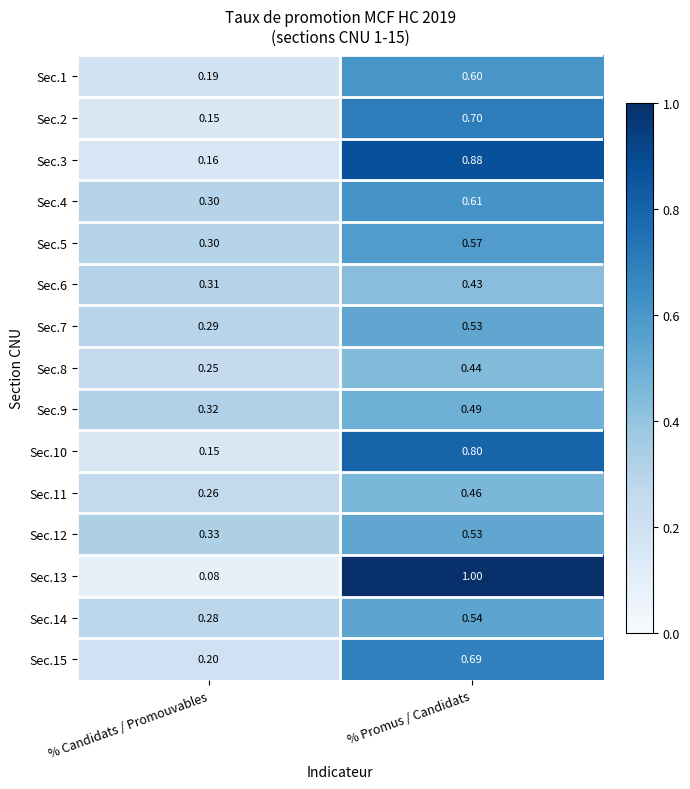

Count the number of data series in this chart.

15